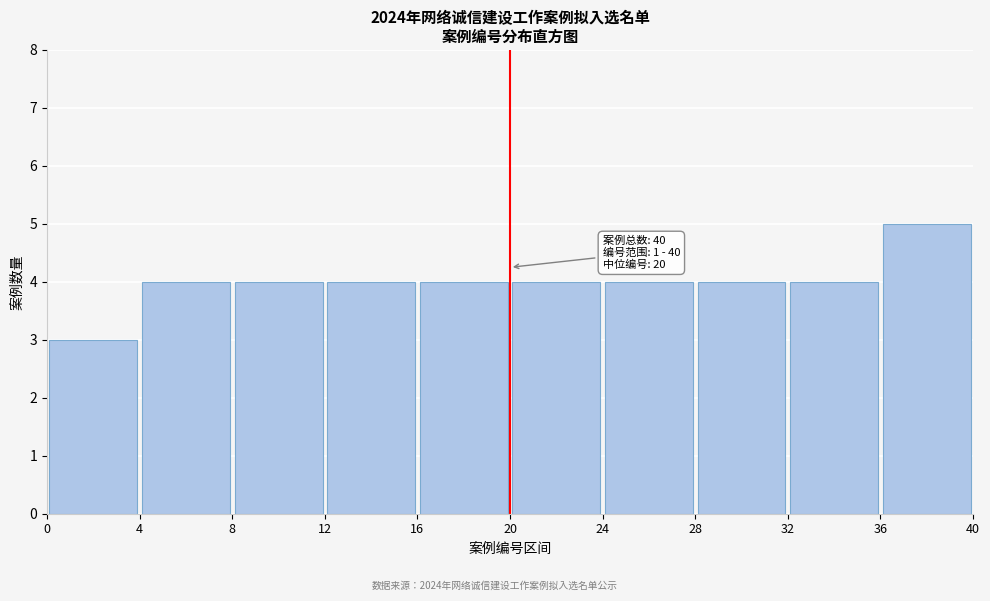

Over which range of the x-axis is the bar tallest?

36 to 40